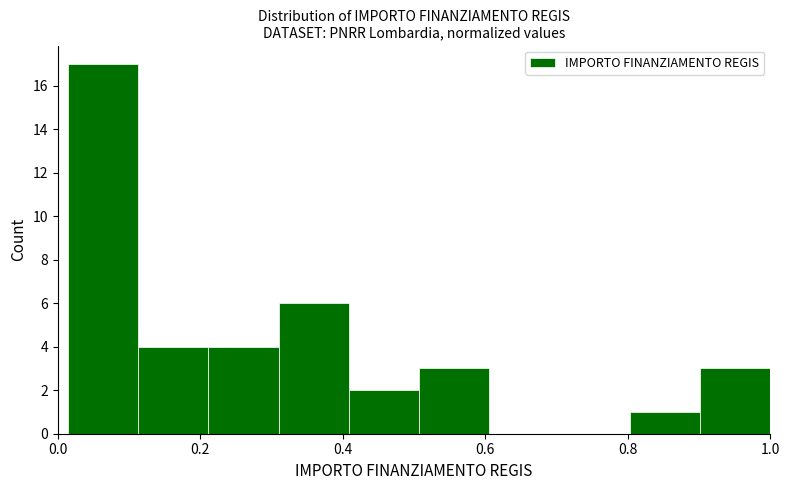

Over which range of the x-axis is the bar tallest?

0.02 to 0.12